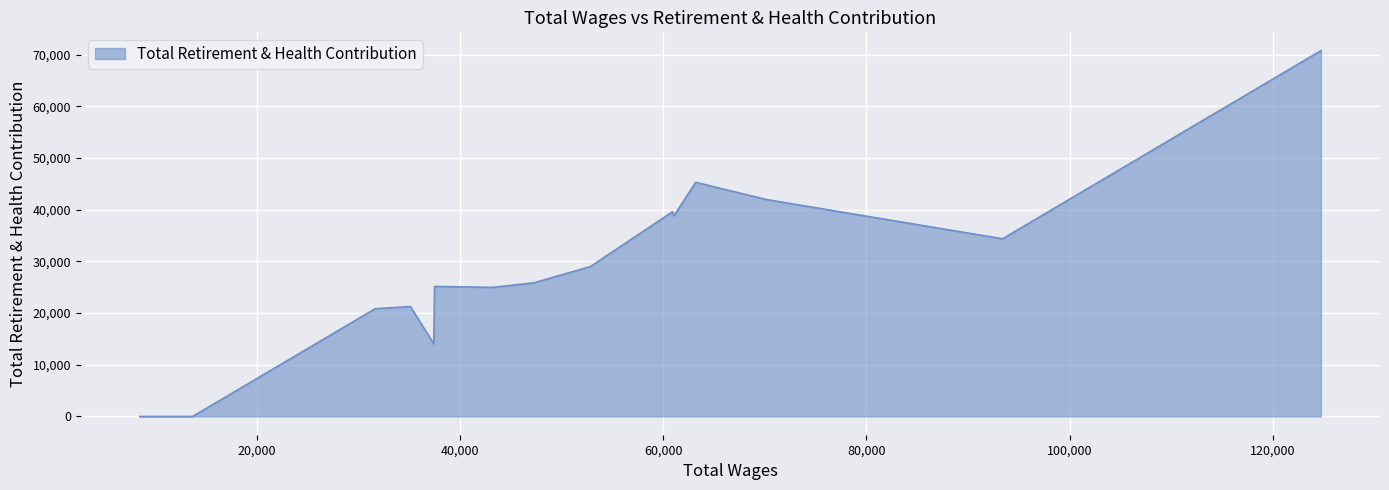

What is the greatest value displayed?

70751